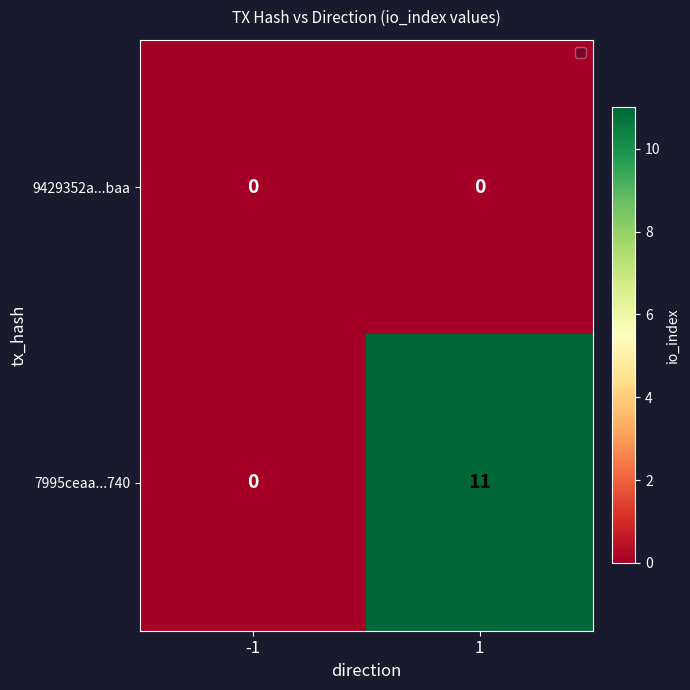

List the series in order of their overall mean, highest first.

7995ceaa...740, 9429352a...baa